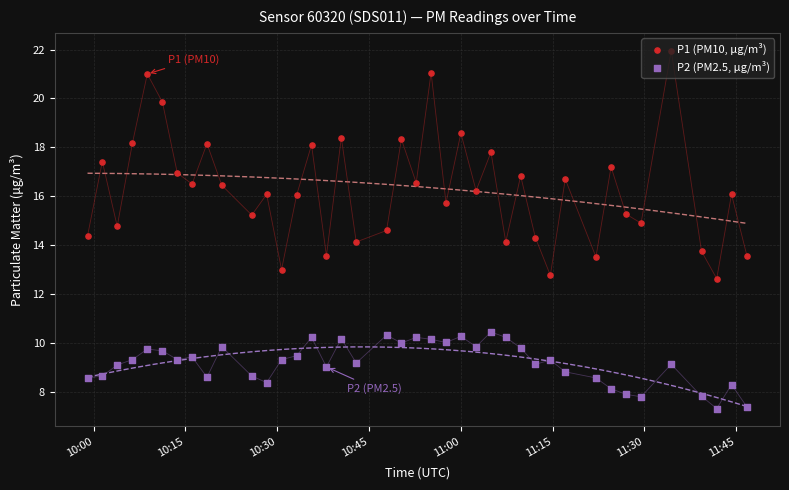

Which series has the largest total across all categories?

P1 (PM10, μg/m³)